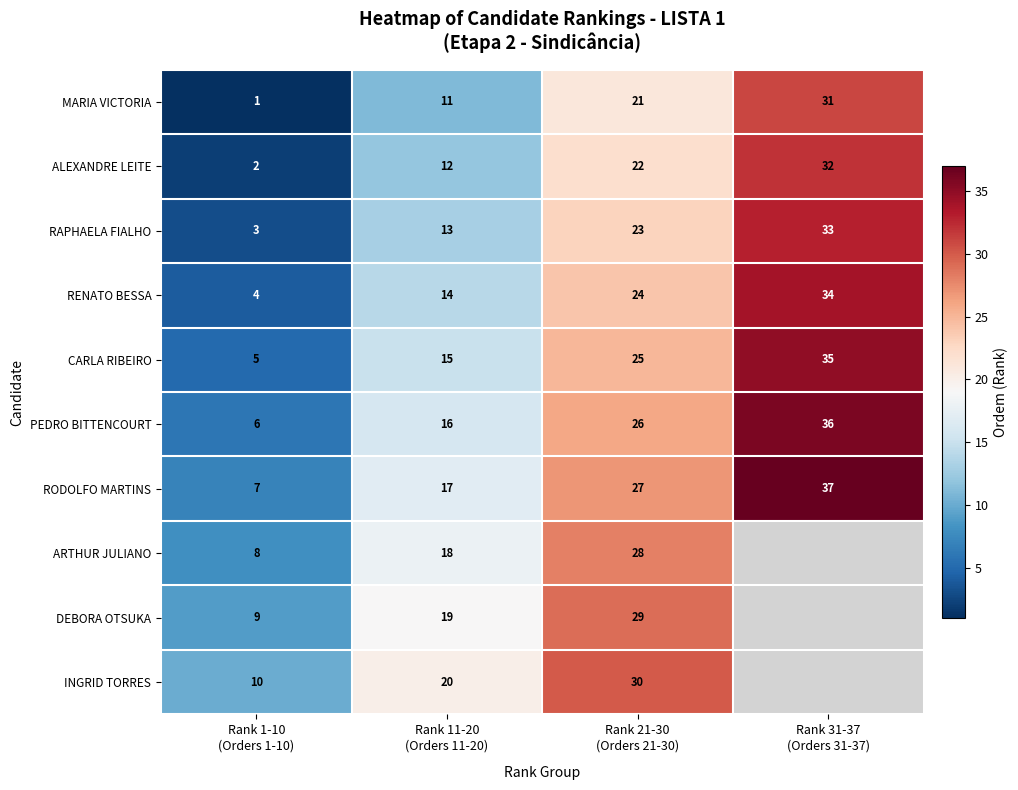

How many RODOLFO MARTINS values are between 17 and 37?

3